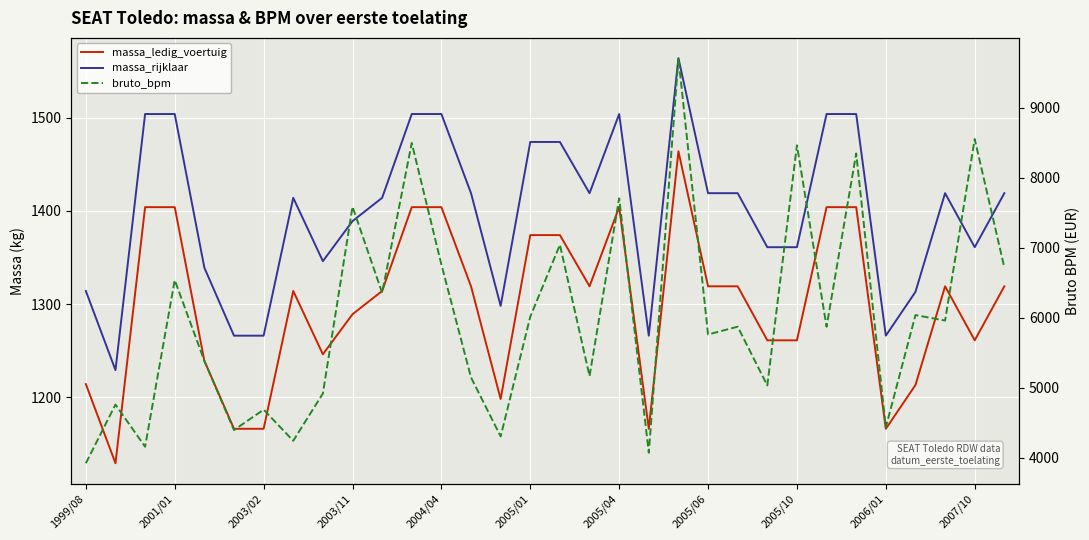

At which label does massa_ledig_voertuig reach its peak?

20